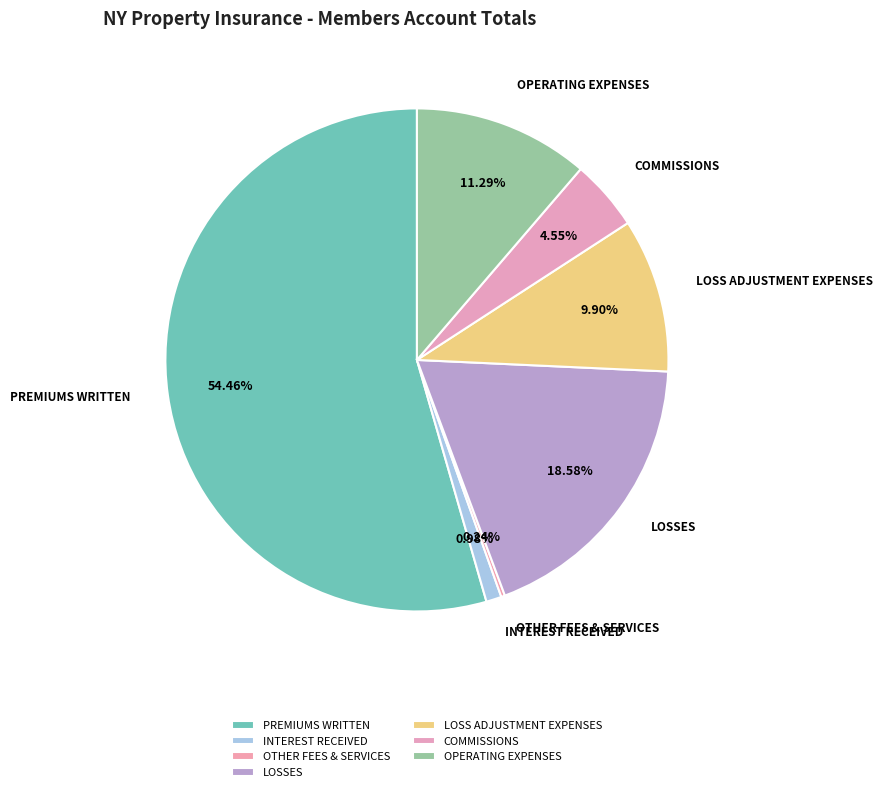

Is OTHER FEES & SERVICES the majority of the pie?

No